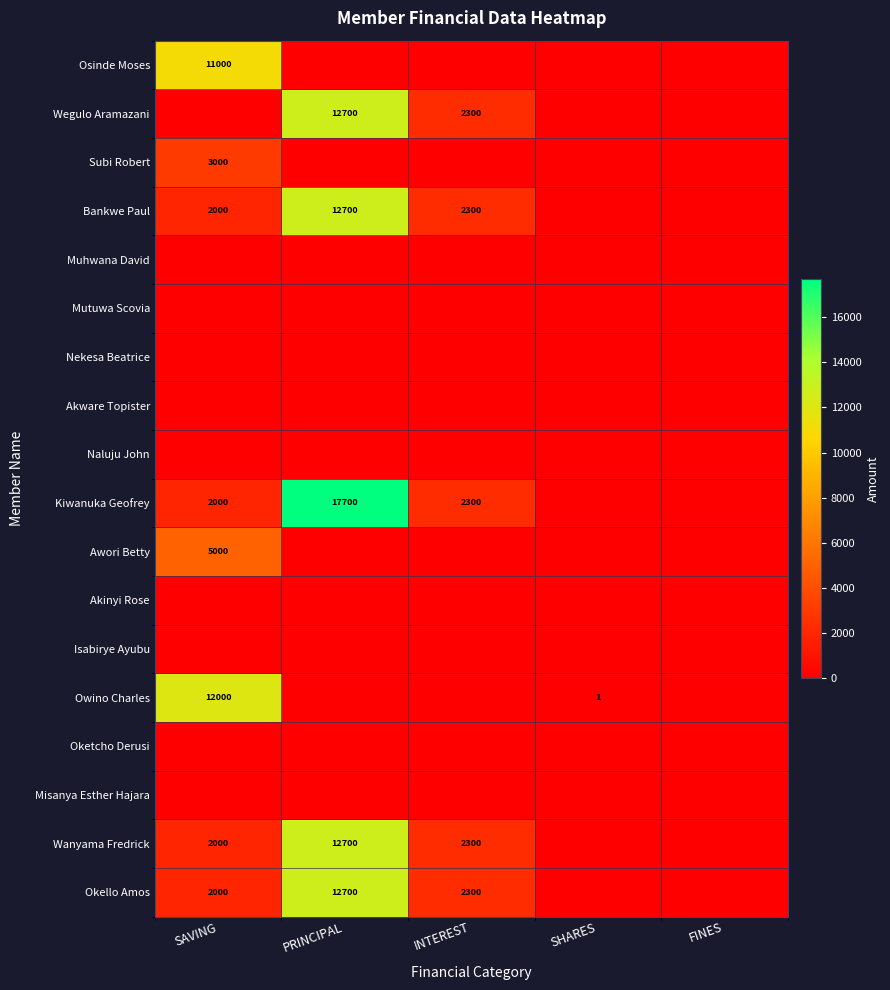

The Owino Charles series shows 4137 at FINES. True or false?

False